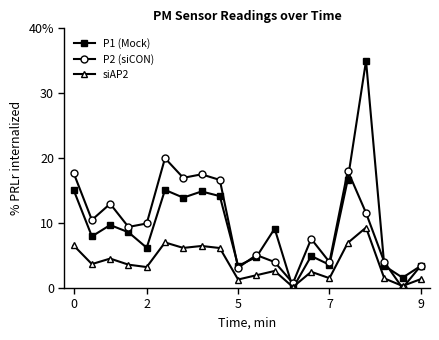

Is this an area chart (filled region under the line)?

No